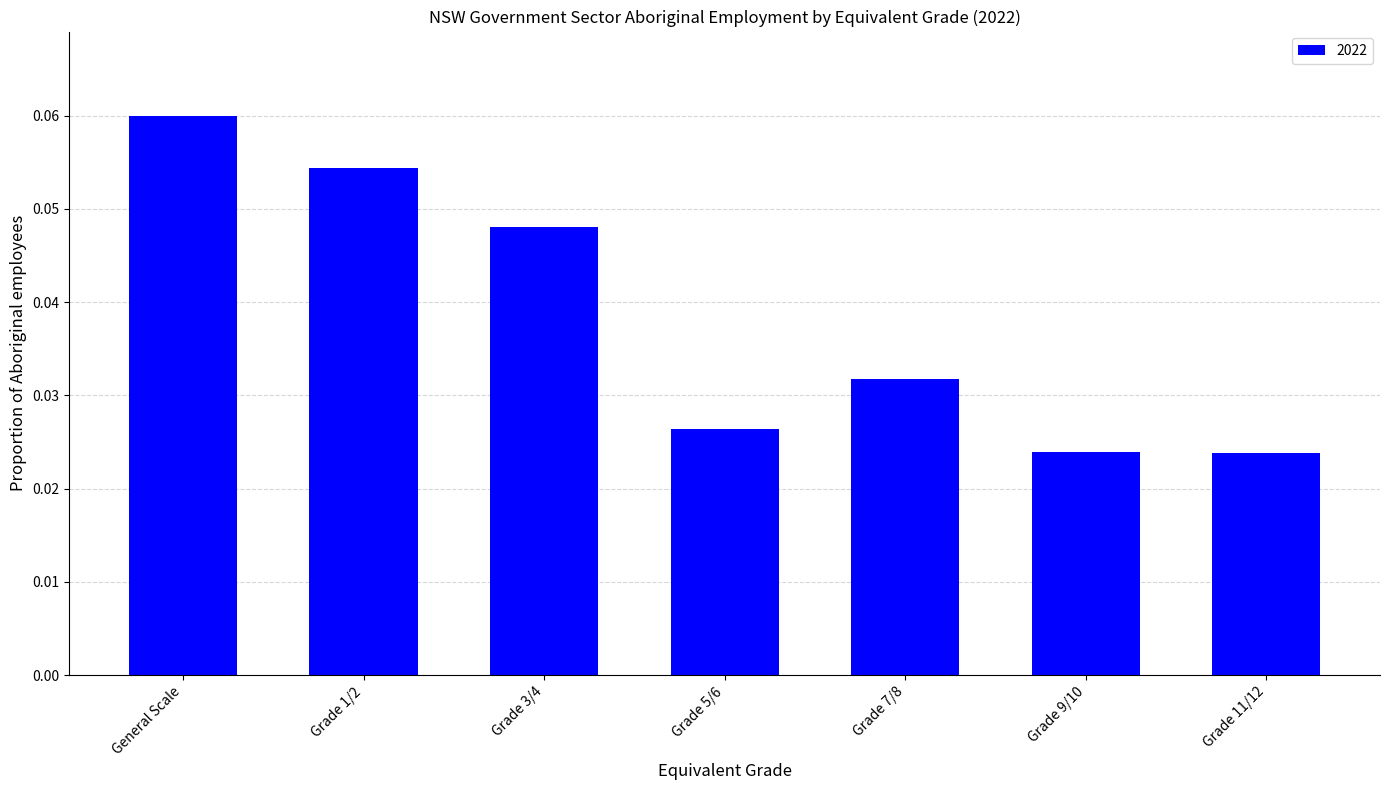

Count the values in the range 0 to 1.

7